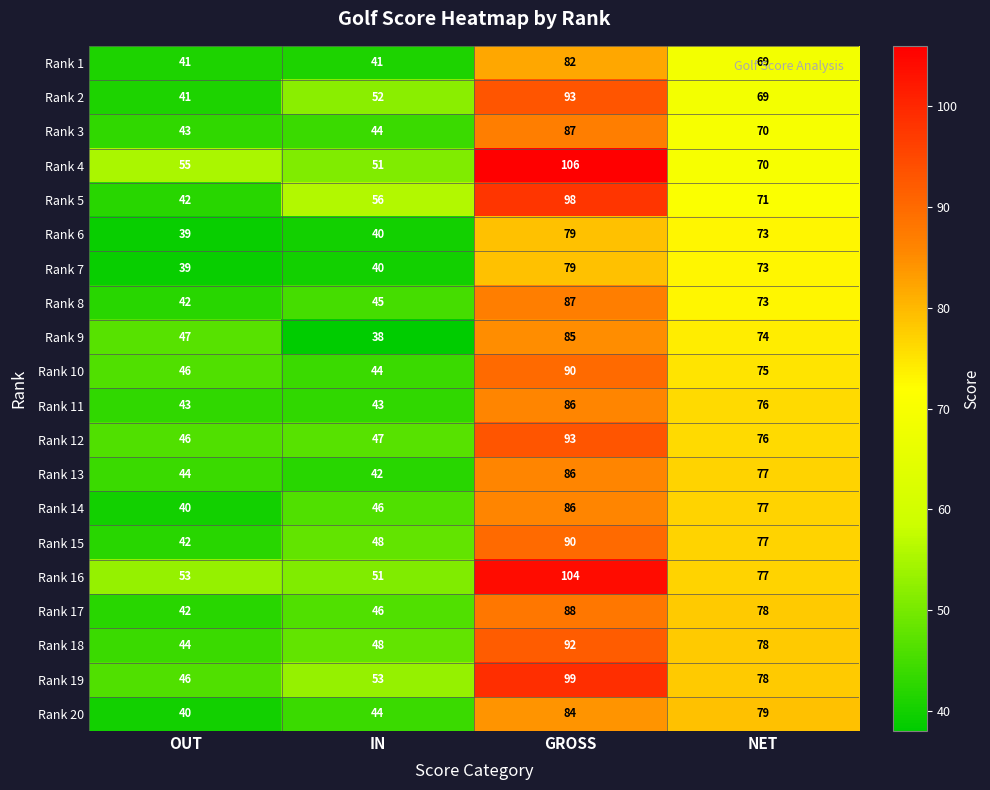

List the labels in order of Rank 8 value, smallest first.

OUT, IN, NET, GROSS